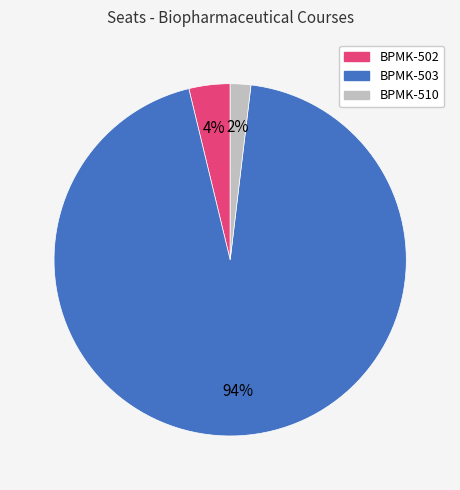

What percentage is the BPMK-510 slice, to the nearest percent?

2%